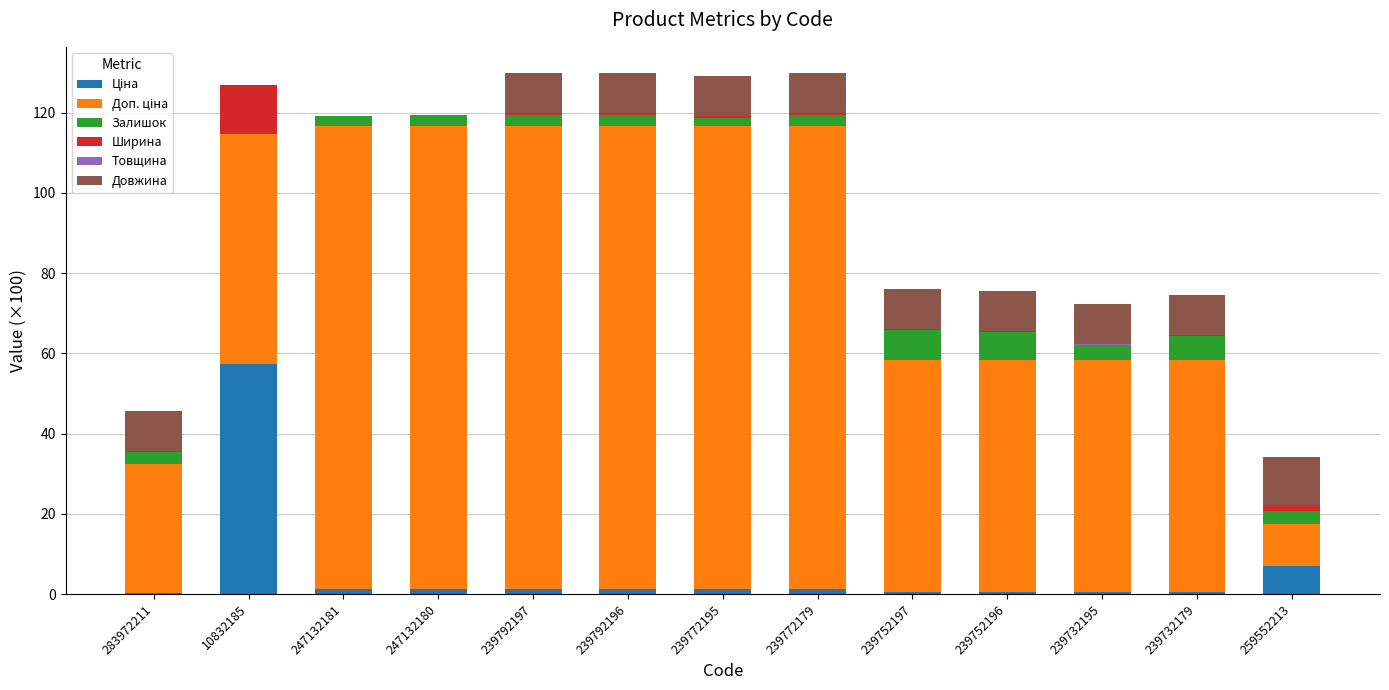

How many data points does each series have?

13